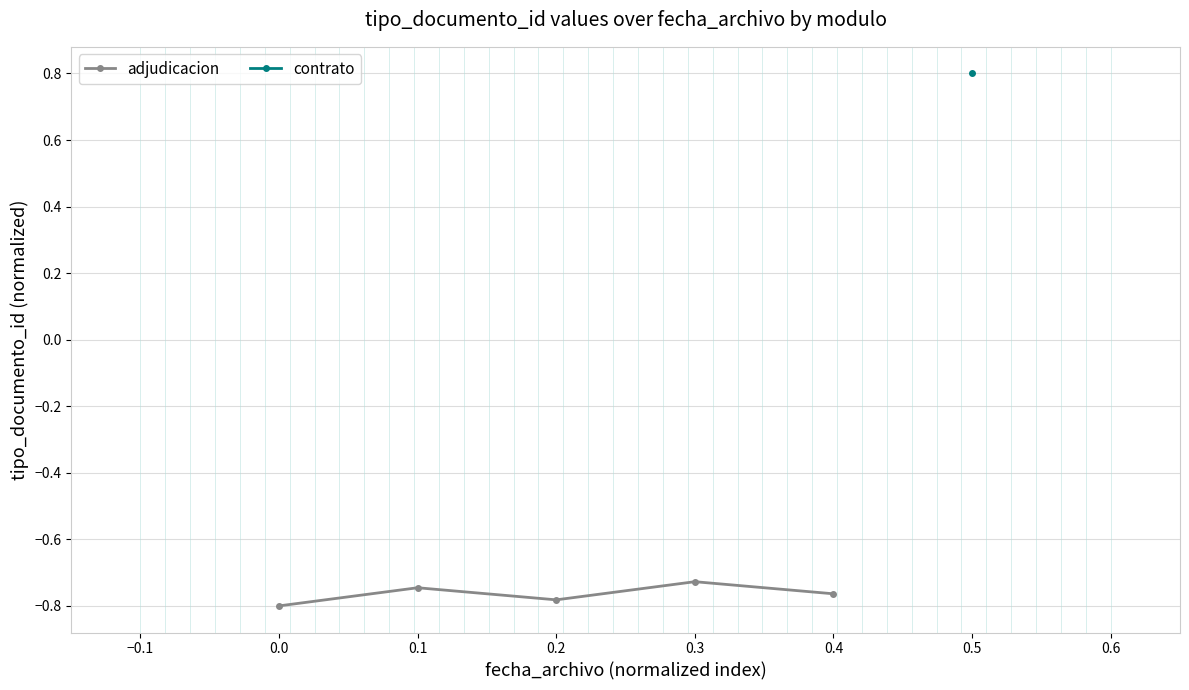

The value of adjudicacion at 0.0 is -0.8. True or false?

True